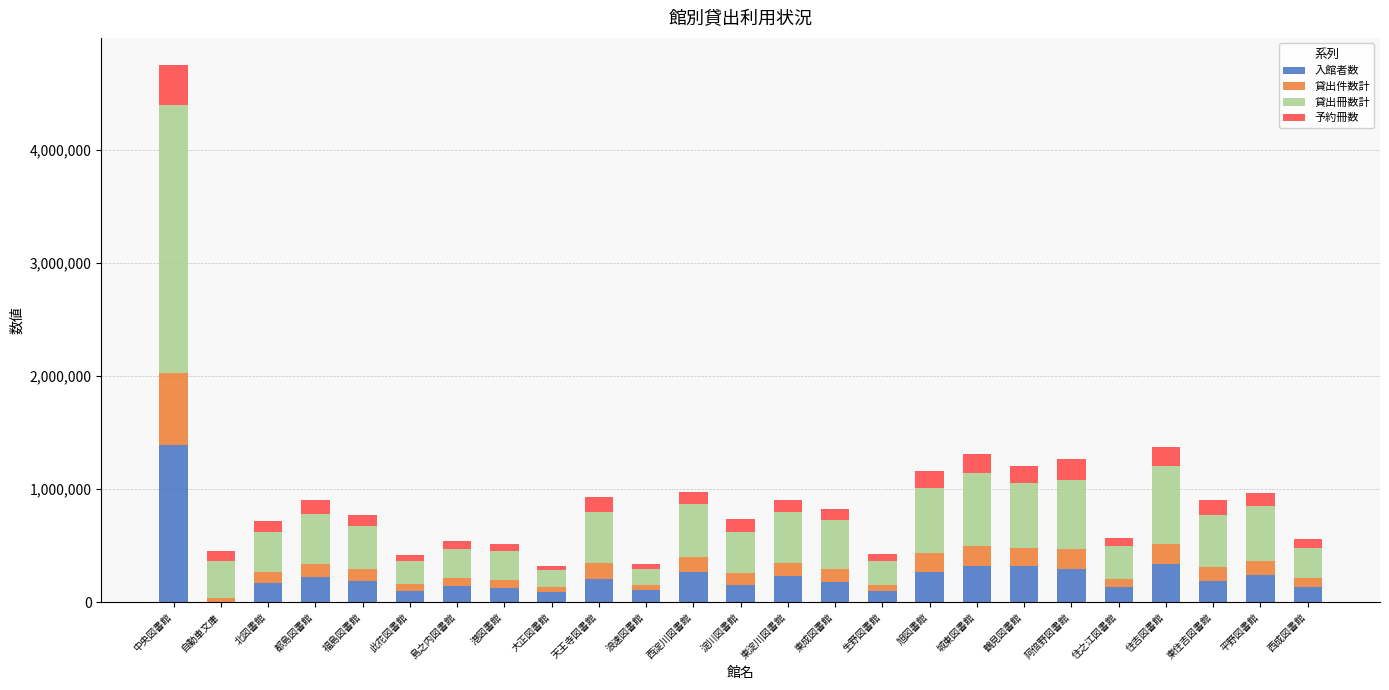

Which category has the highest value in the 入館者数 series?

中央図書館